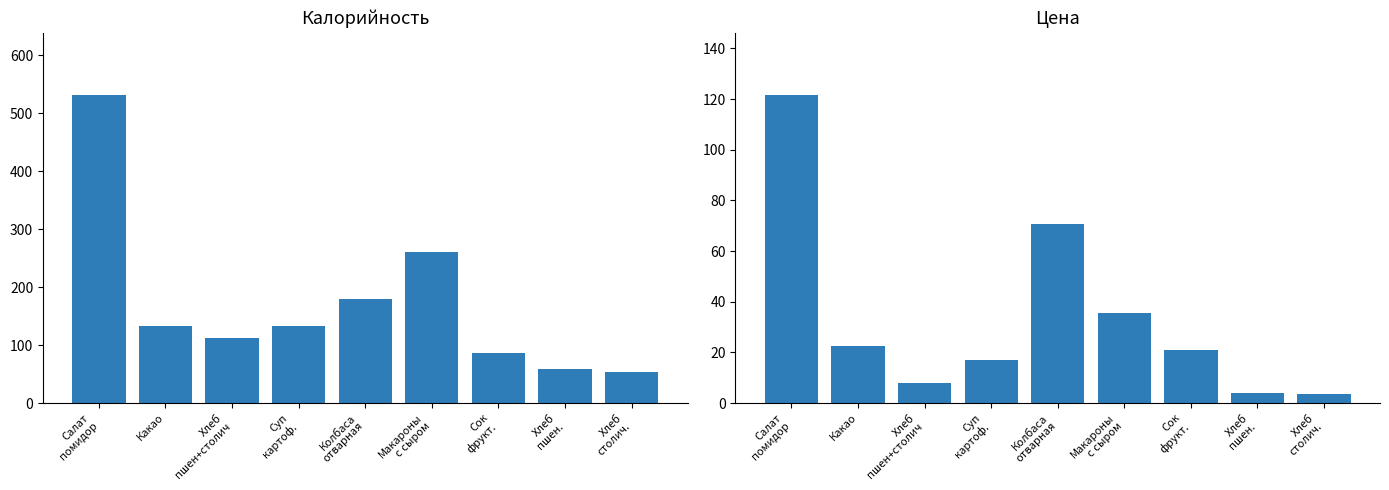

Which series changed the most between Салат
помидор and Сок
фрукт.?

Калорийность